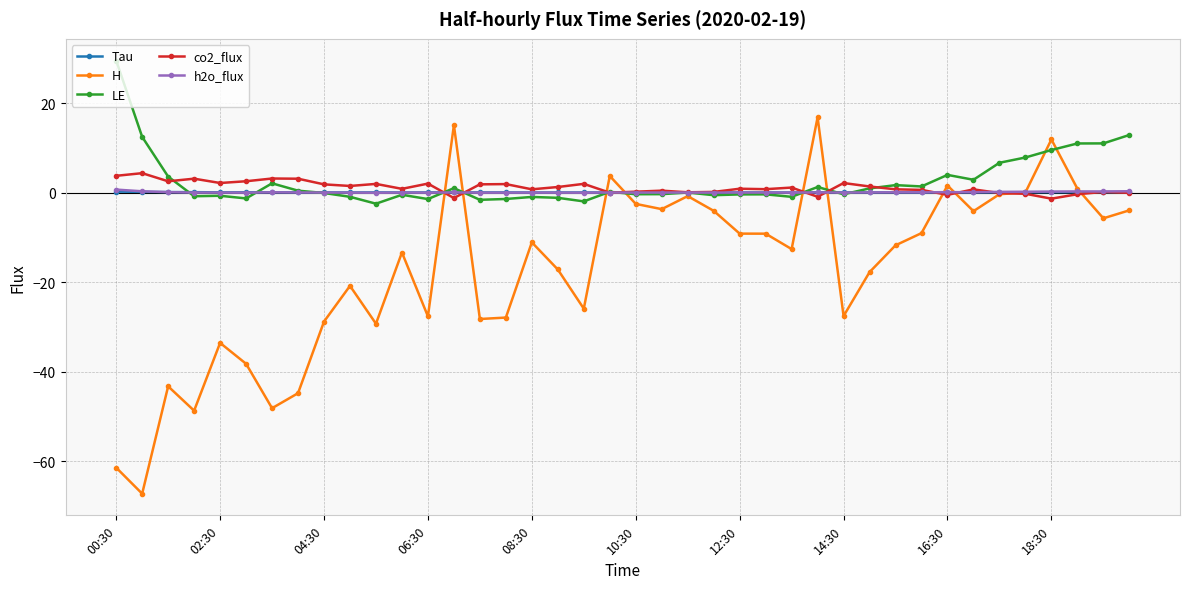

Which series has the largest total across all categories?

LE